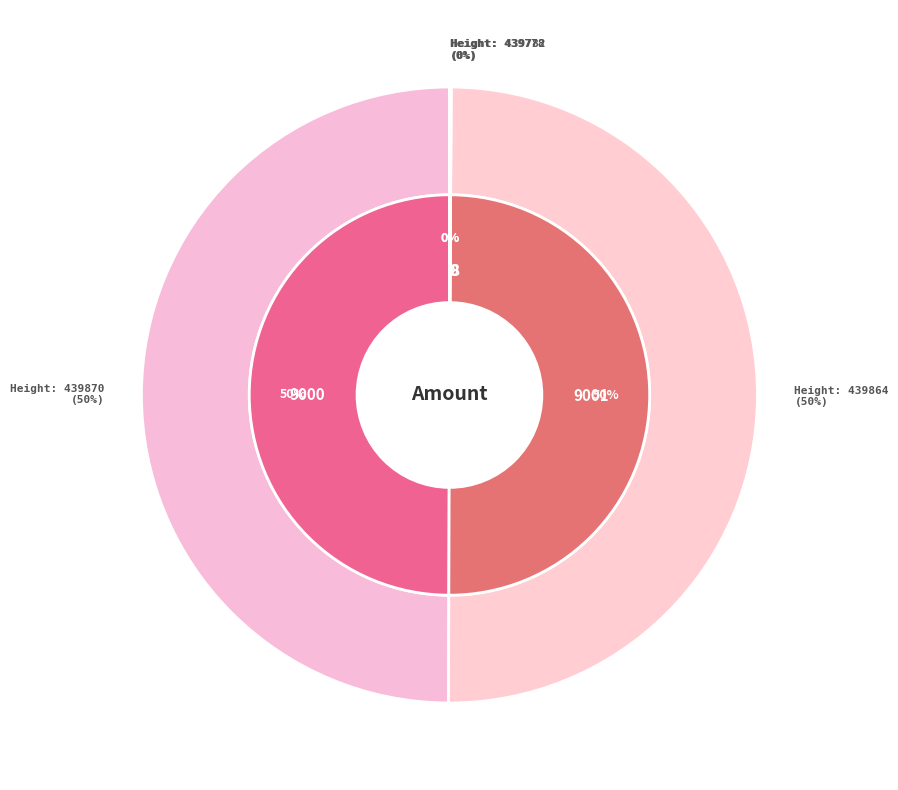

Which slice is the smallest?

439782